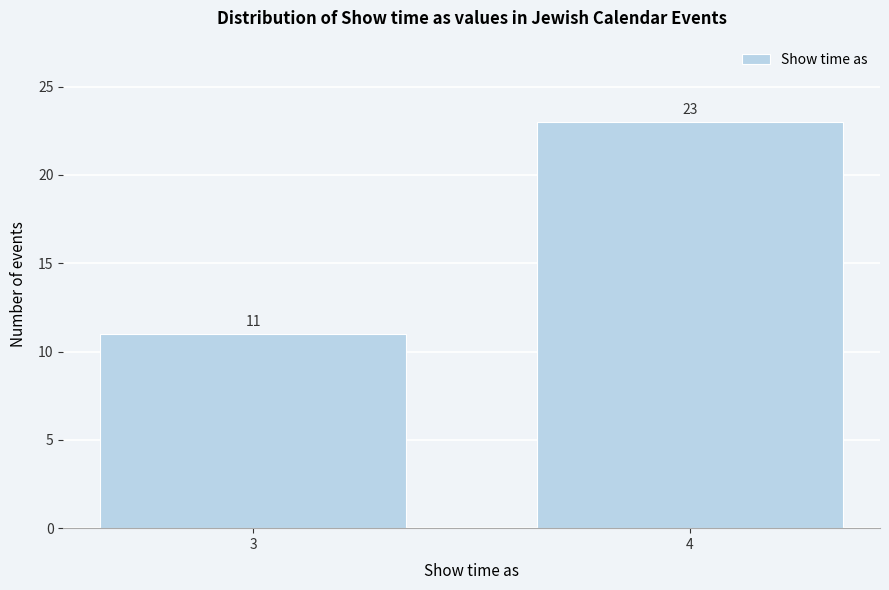

Reading left to right, list all the values displayed in this chart.

11	23